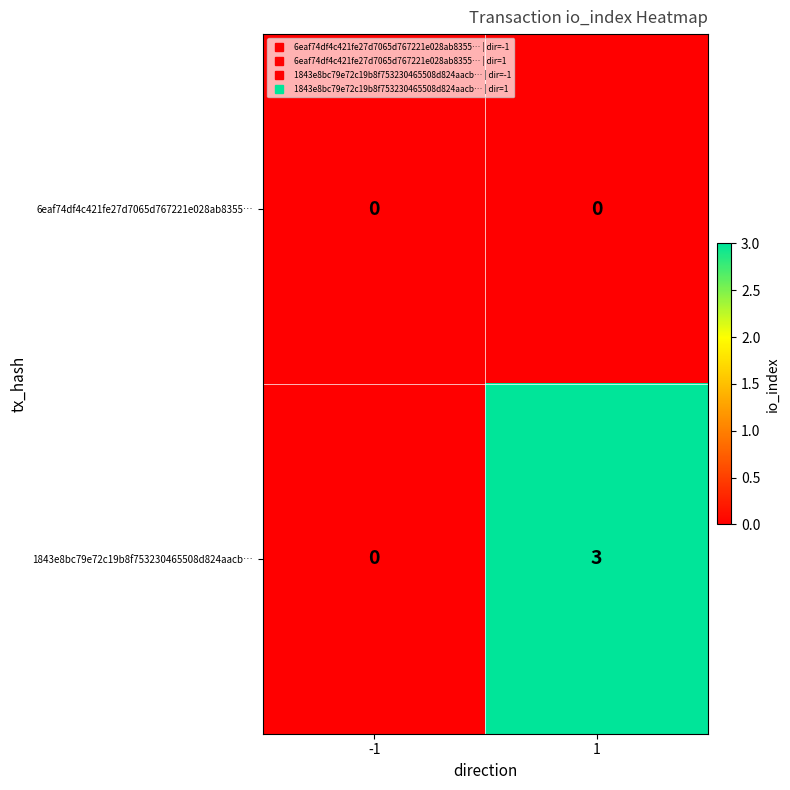

Is it true that 1843e8bc79e72c19b8f753230465508d824aacb… equals 1 at -1?

False